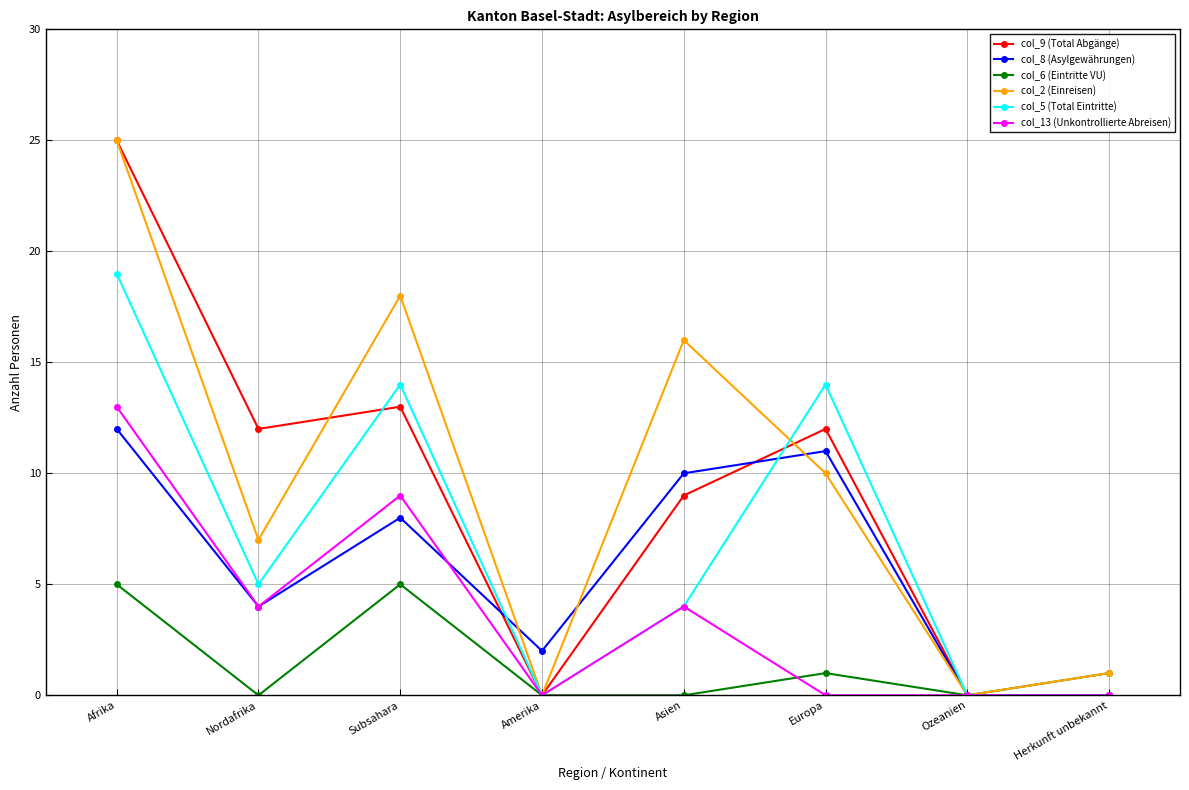

What is the difference between the second highest and minimum values in the col_5 (Total Eintritte) series?

14